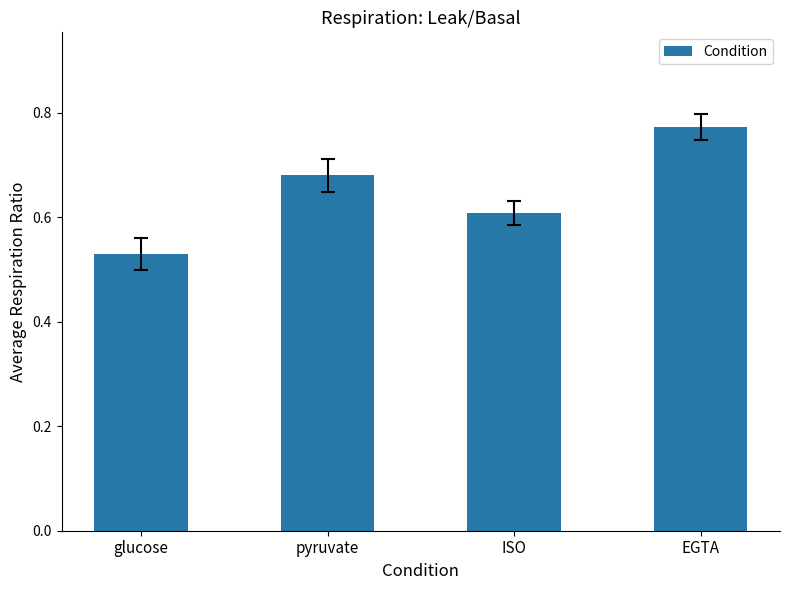

Which category has the highest value across all series?

EGTA